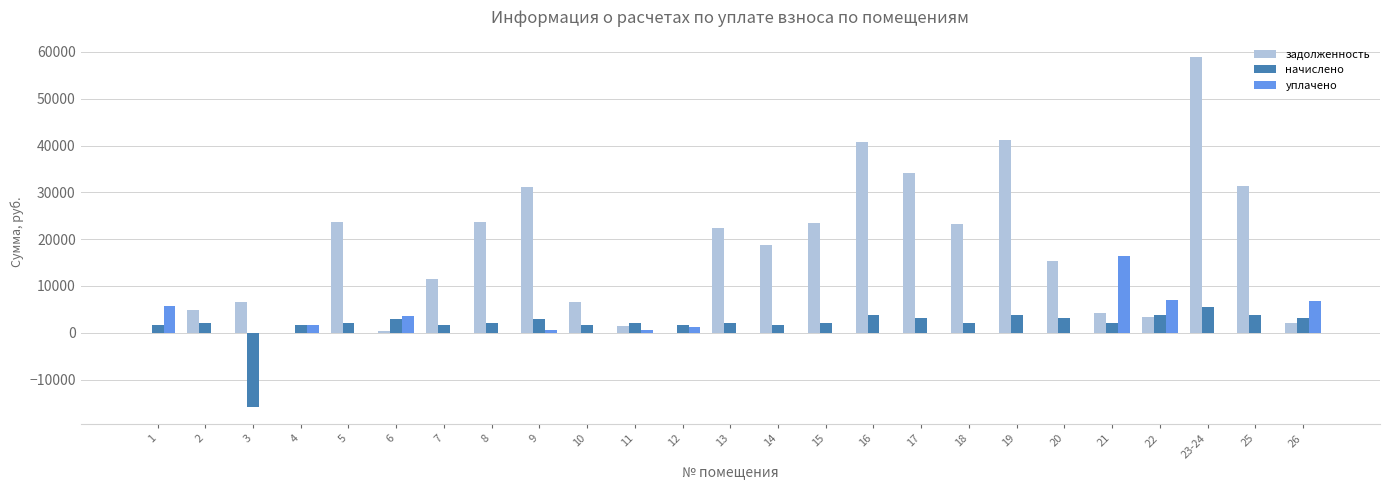

What is the maximum value shown in the chart?

58872.7